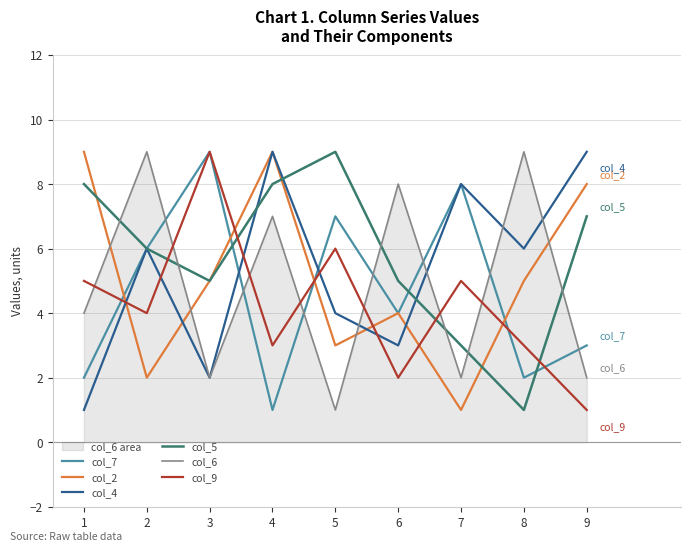

Does the chart have visible grid lines?

Yes